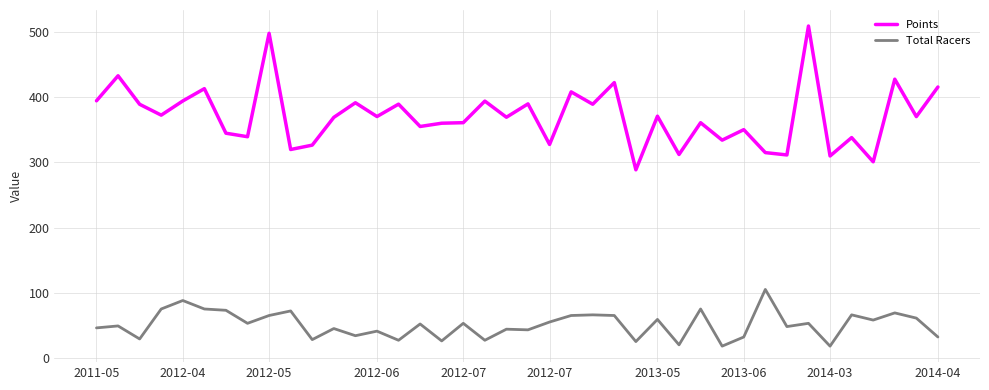

Count the number of categories in the chart.

40